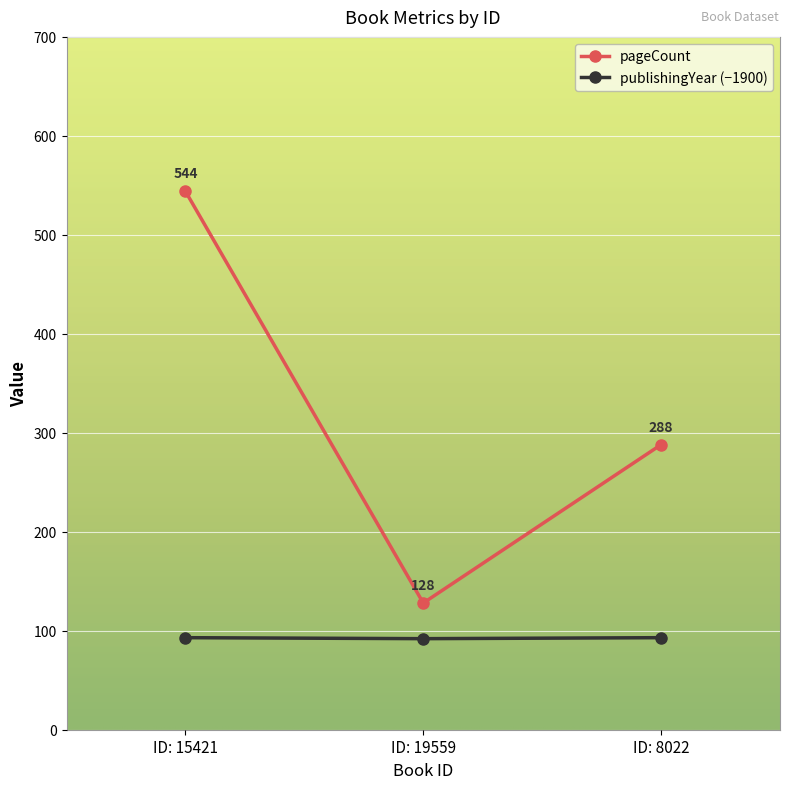

How many lines are shown in the chart?

2